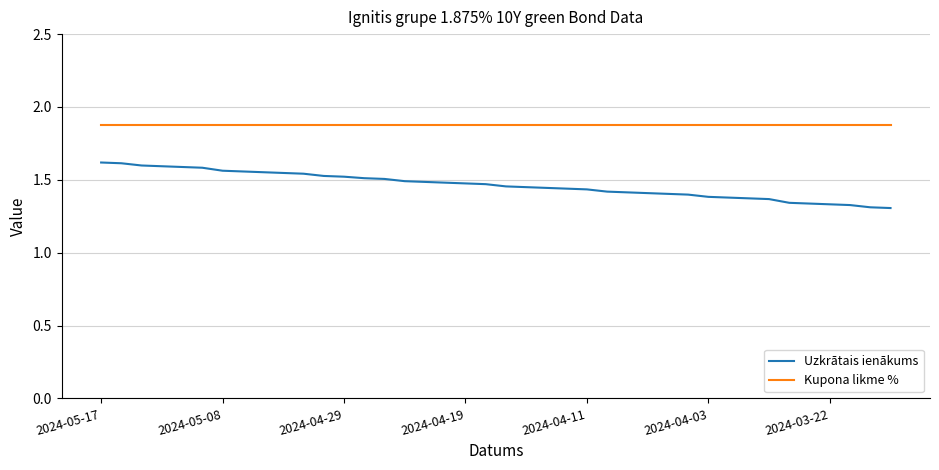

True or false: Kupona likme % and Uzkrātais ienākums cross at least once.

False